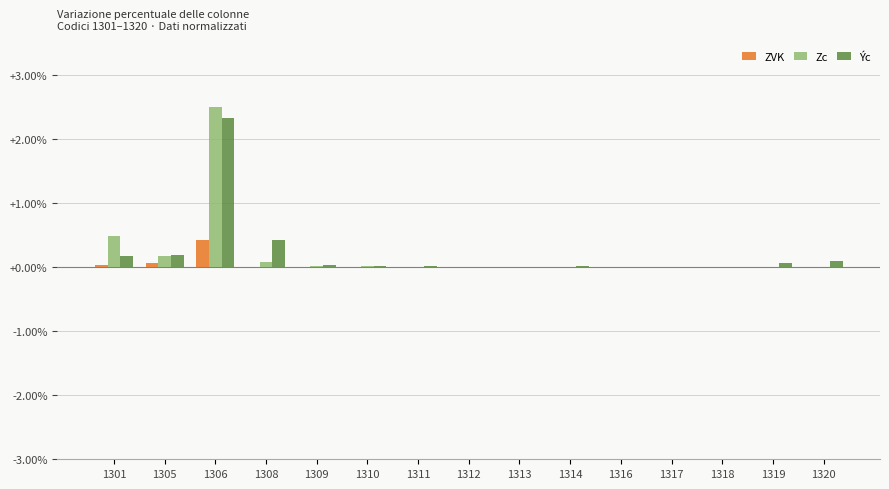

How many groups of bars are there?

15